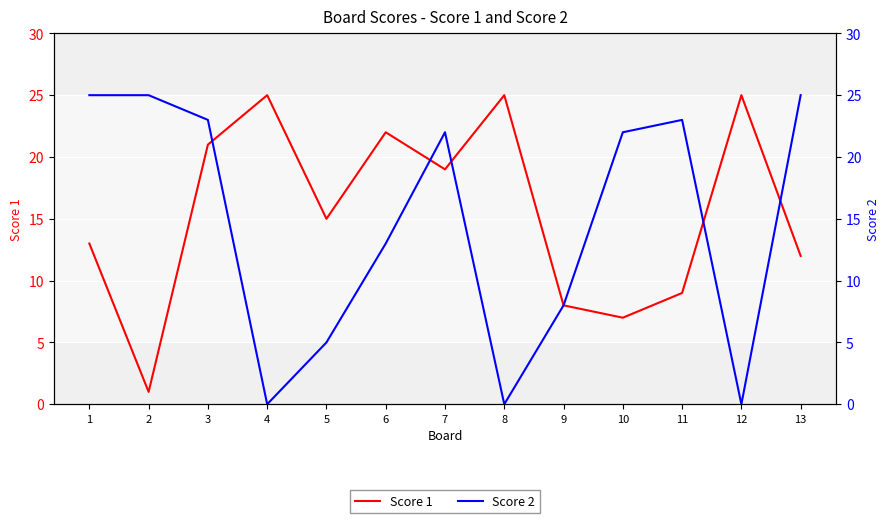

Reading right to left, extract all data points from this chart.

Score 1: 13=12	12=25	11=9	10=7	9=8	8=25	7=19	6=22	5=15	4=25	3=21	2=1	1=13
Score 2: 13=25	12=0	11=23	10=22	9=8	8=0	7=22	6=13	5=5	4=0	3=23	2=25	1=25